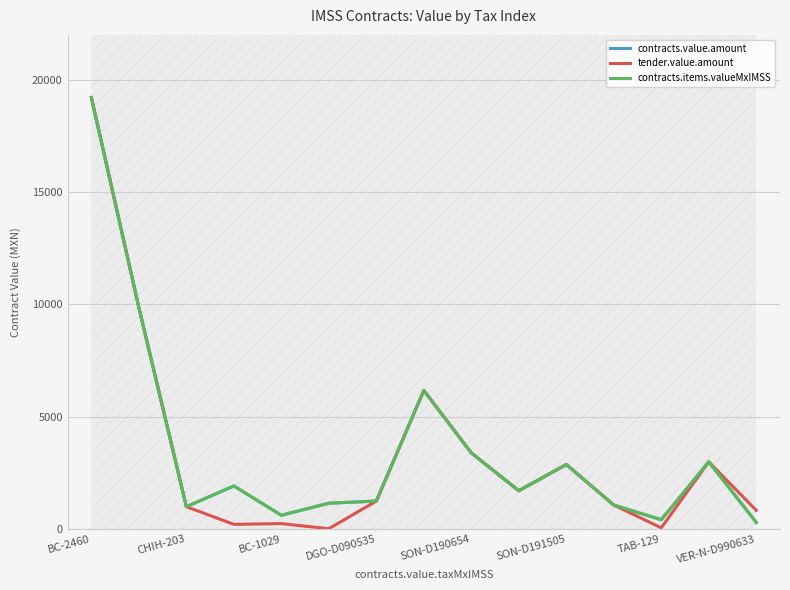

What is the value of the contracts.value.amount point at the 15th from the left?

297.0